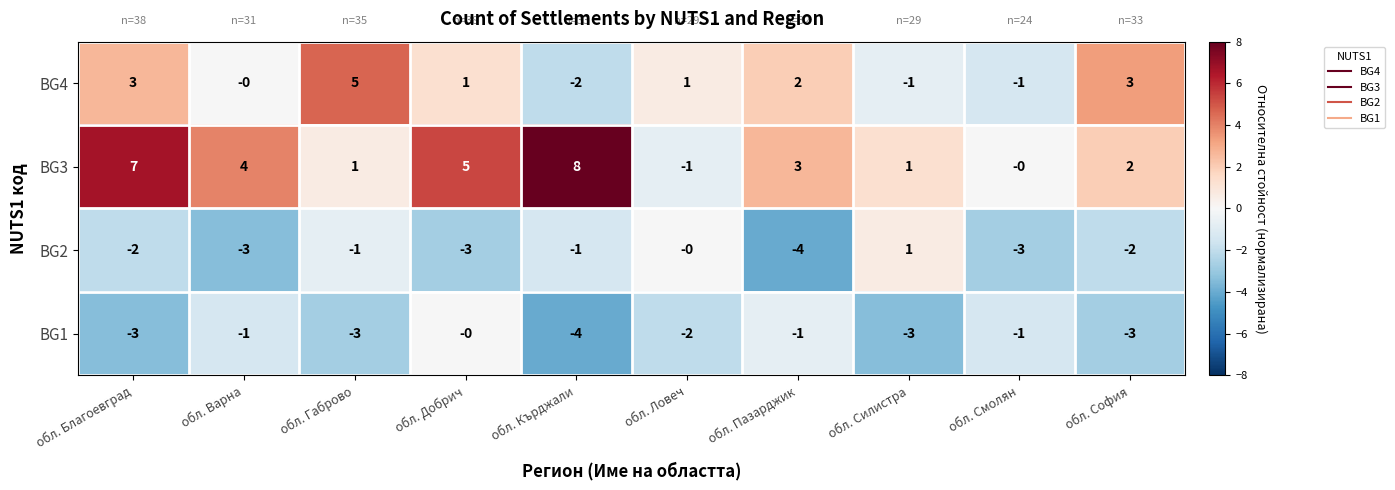

What is the difference between the second highest and minimum values in the BG2 series?

4